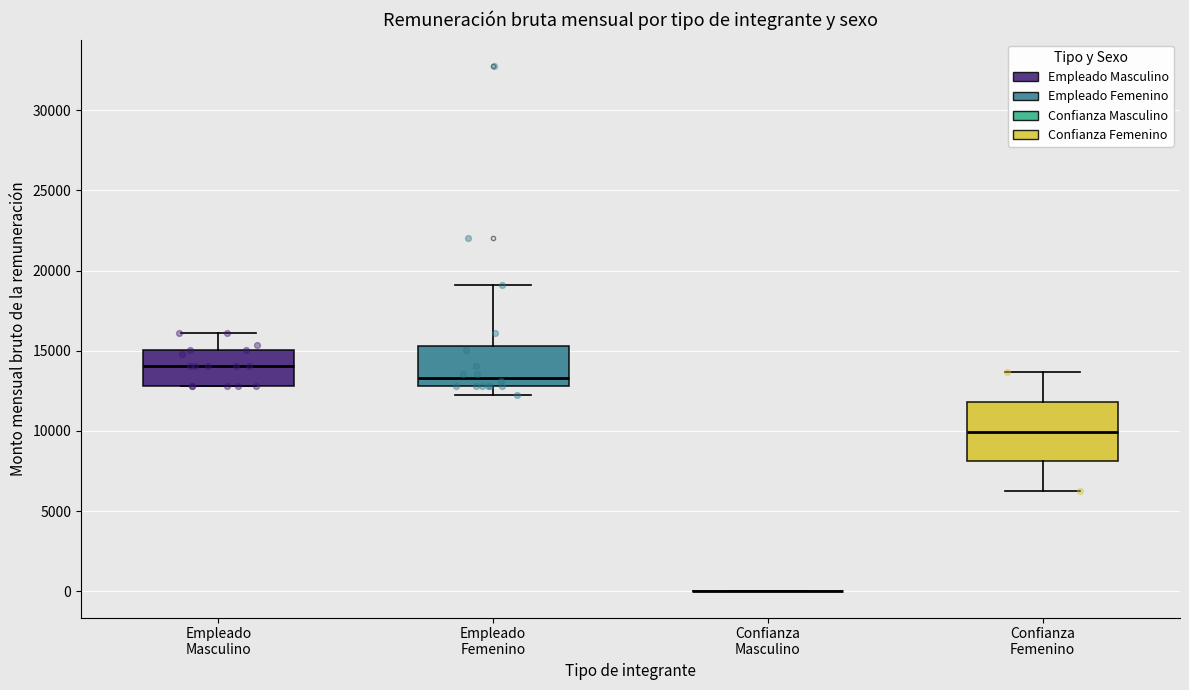

Reading left to right, transcribe this box plot: for each box, give where its median line is, the range the box spans, and where its two whiskers end, as read against the y-axis. The values are not printed on the chart, so give them approximately, as read against the axis.

Empleado Masculino: median 14000, box 13000 to 15000, whiskers 13000 to 16000
Empleado Femenino: median 13500, box 13000 to 15500, whiskers 12000 to 19000
Confianza Masculino: box collapsed to a line at 0, whiskers 0 to 0
Confianza Femenino: median 10000, box 8000 to 12000, whiskers 6500 to 13500